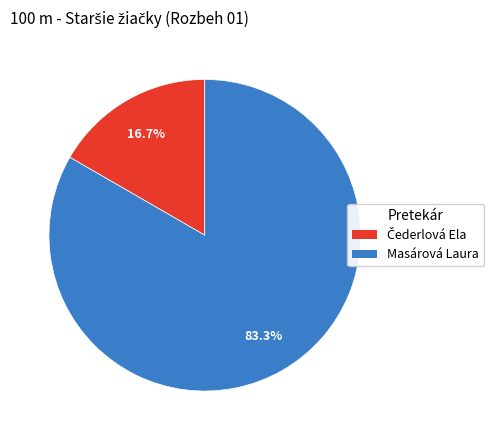

Which slice is the largest?

Masárová Laura